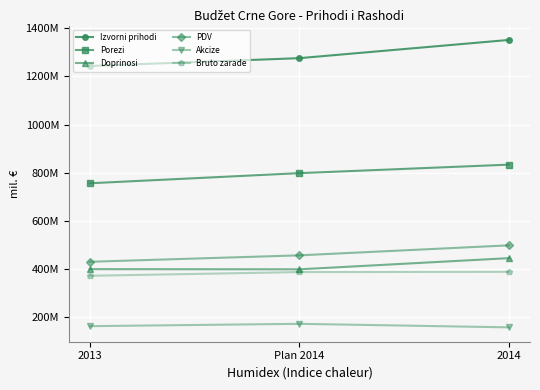

Where does the Bruto zarade series first go above 386343691?

Plan 2014